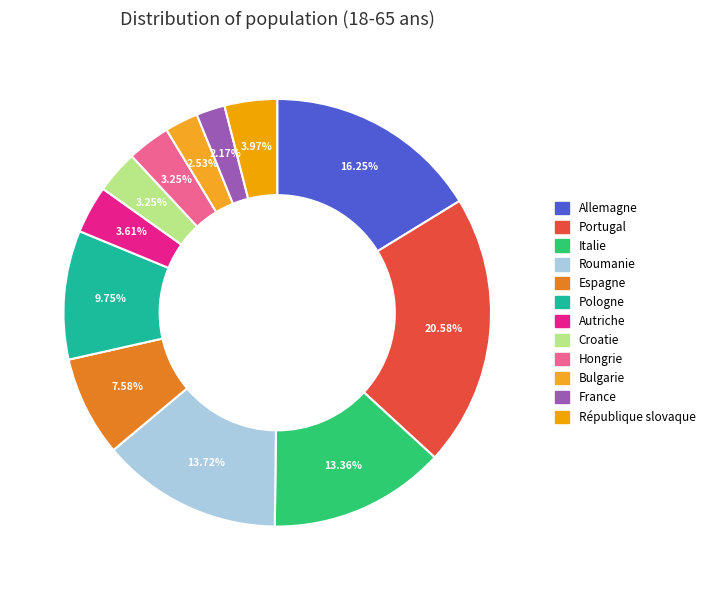

Is it true that Pologne is 18% of the pie?

False